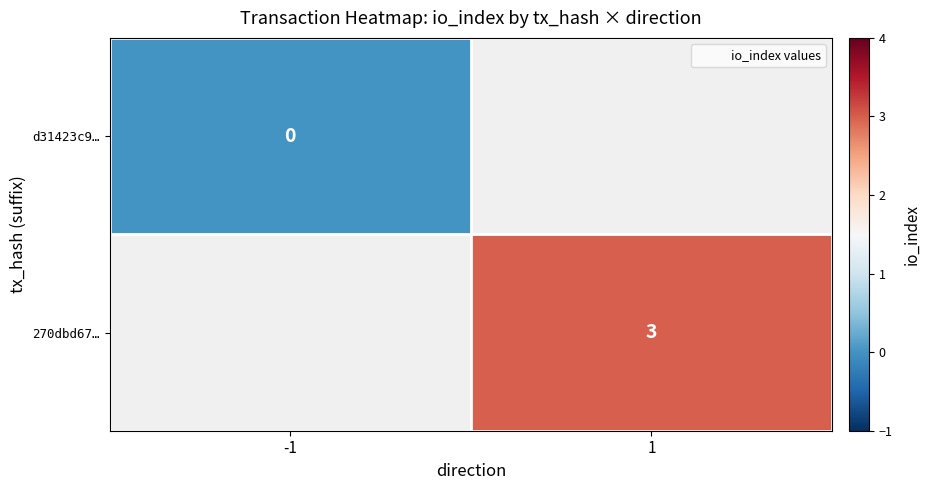

Which series has the widest spread of values?

d31423c9…